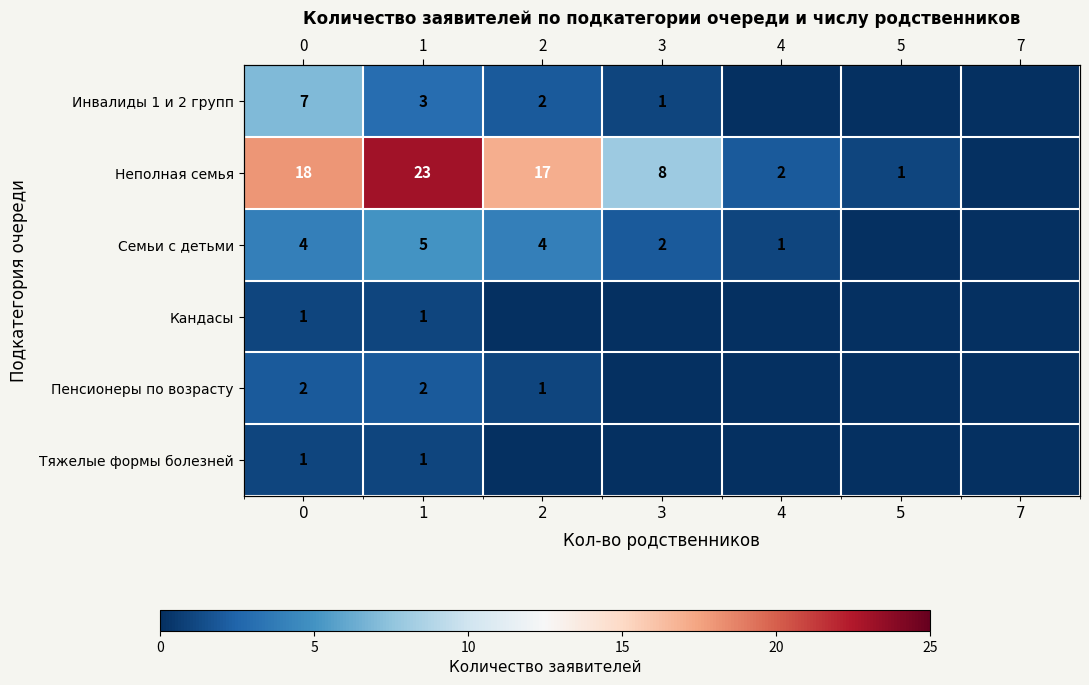

True or false: Пенсионеры по возрасту has a value of 2 at 0.

True